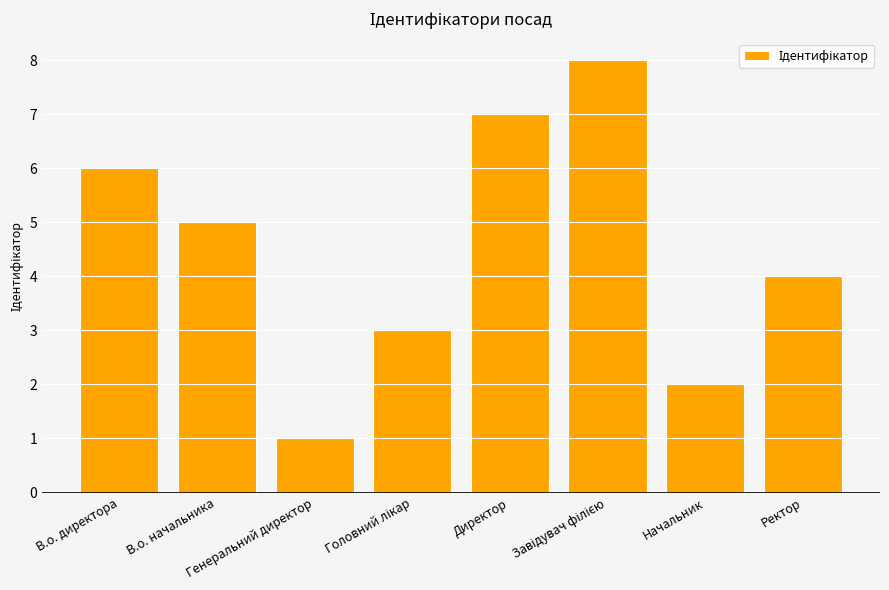

What is the value of the 5th bar from the left?

7